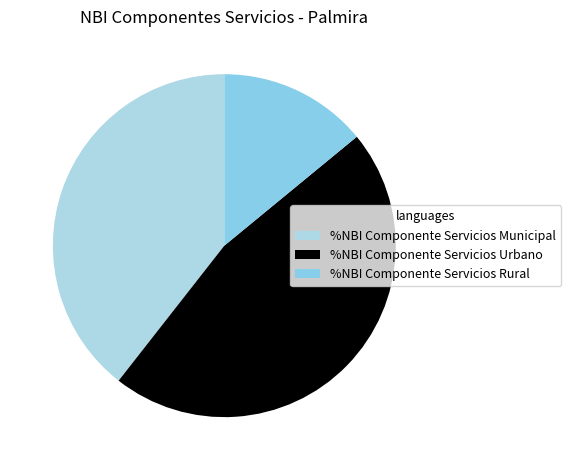

Is the sum of %NBI Componente Servicios Rural and %NBI Componente Servicios Municipal greater than half?

Yes